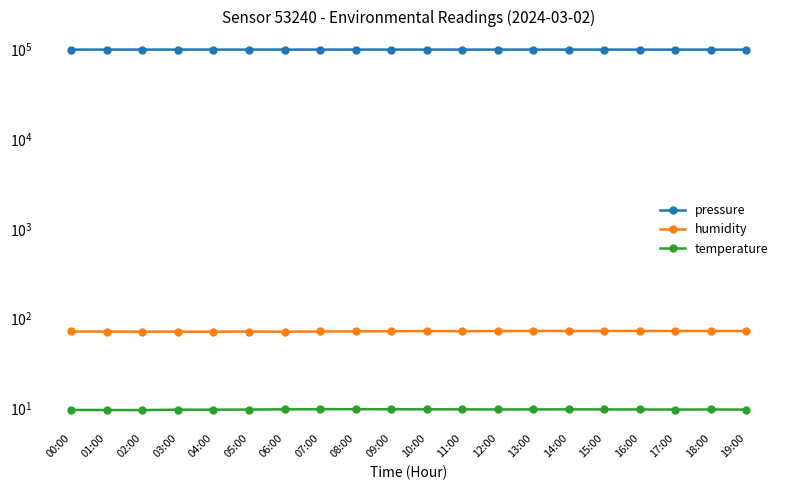

True or false: temperature and humidity cross at least once.

False